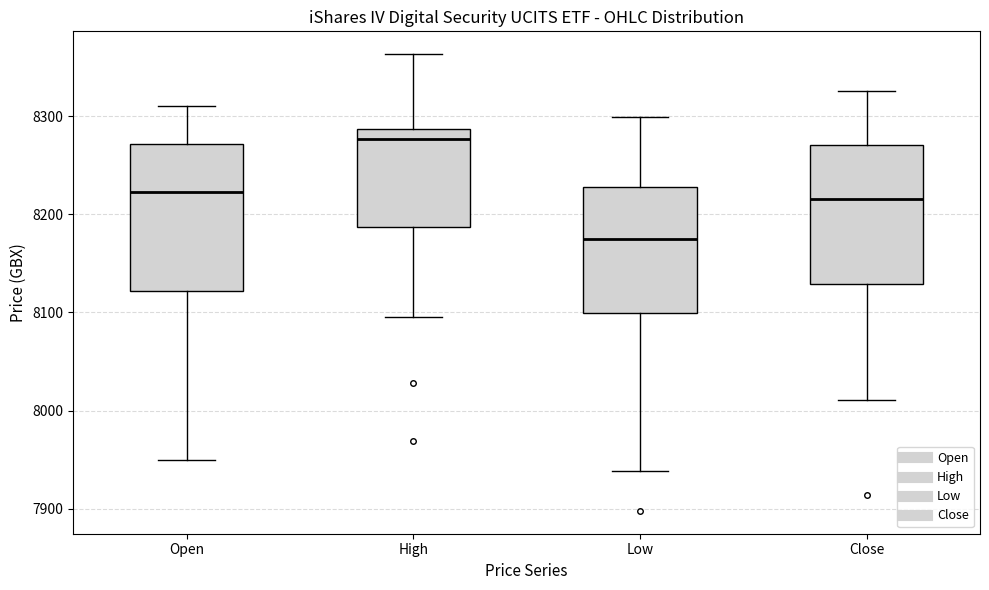

Reading left to right, read every box against the y-axis: the position of its median line, the range the box covers, and the ends of its whiskers. The values are not printed on the chart, so give them approximately, as read against the axis.

Open: median 8220, box 8120 to 8270, whiskers 7950 to 8310
High: median 8280, box 8190 to 8290, whiskers 8100 to 8360
Low: median 8180, box 8100 to 8230, whiskers 7940 to 8300
Close: median 8220, box 8130 to 8270, whiskers 8010 to 8330